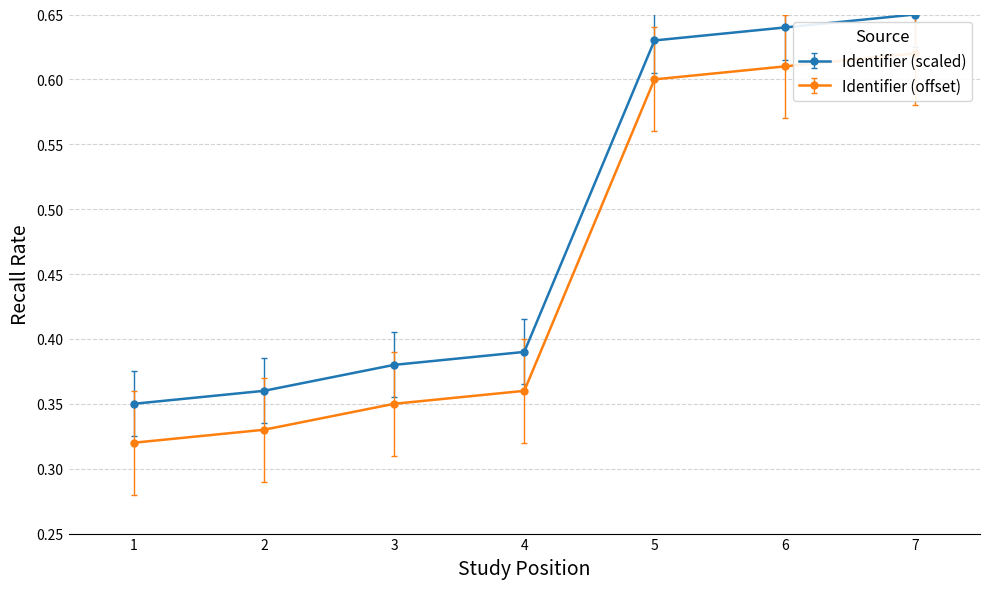

The Identifier (scaled) series shows 0.4 at 6. True or false?

False